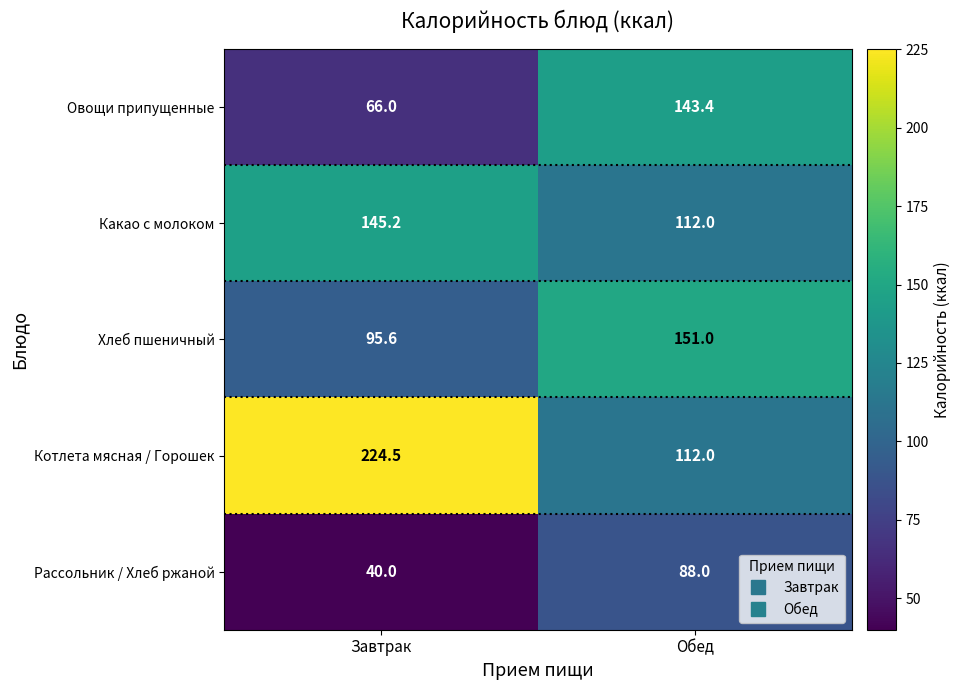

At which category is the sum across all series the highest?

Обед